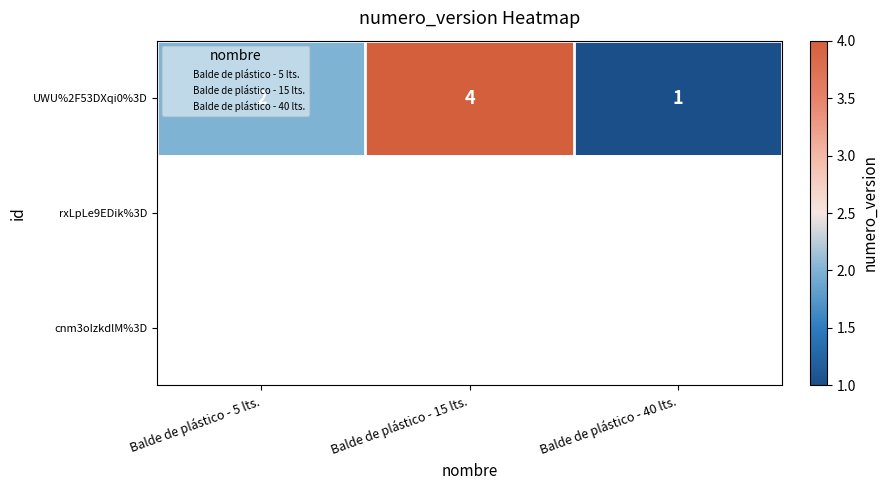

How many distinct data groups are displayed?

3